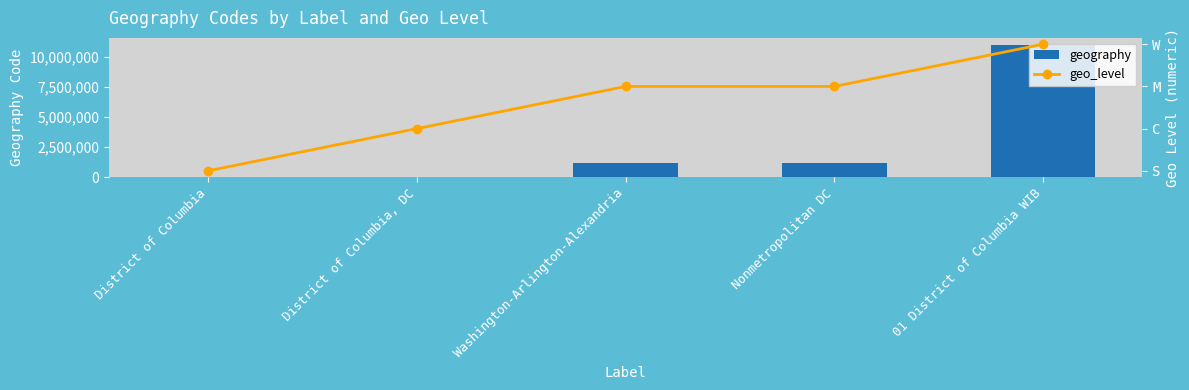

What is the difference between the maximum and minimum values in the geo_level series?

3